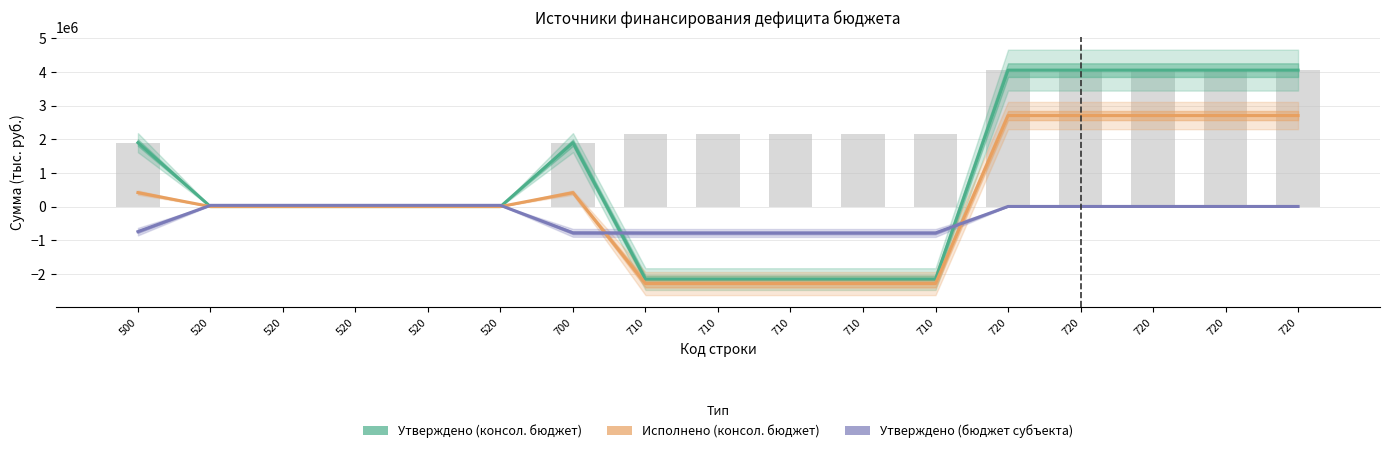

True or false: Утверждено (консол. бюджет) has a value of 4052797.7 at 720.

True